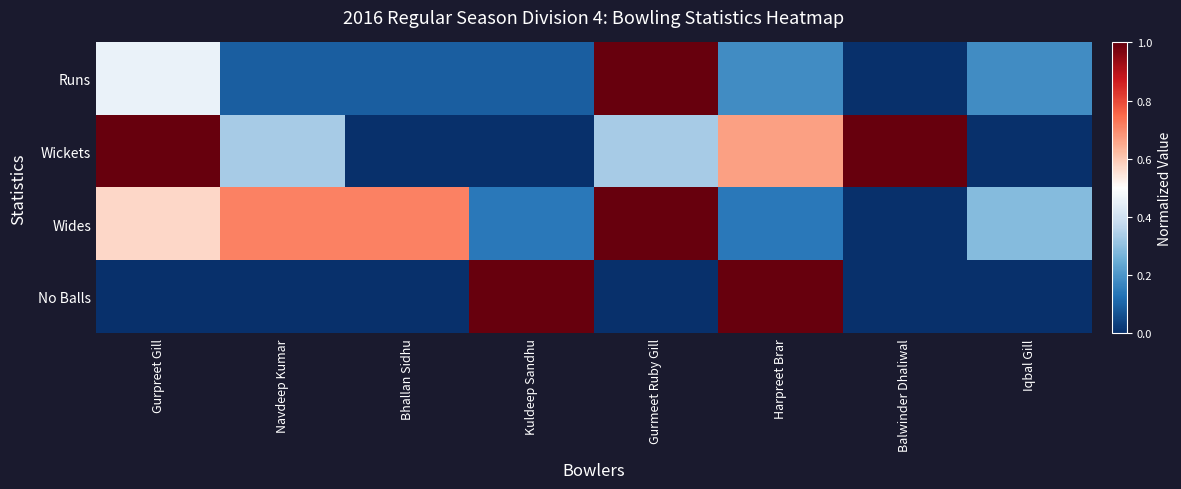

What is the spread (max minus min) of values at Iqbal Gill?

0.3